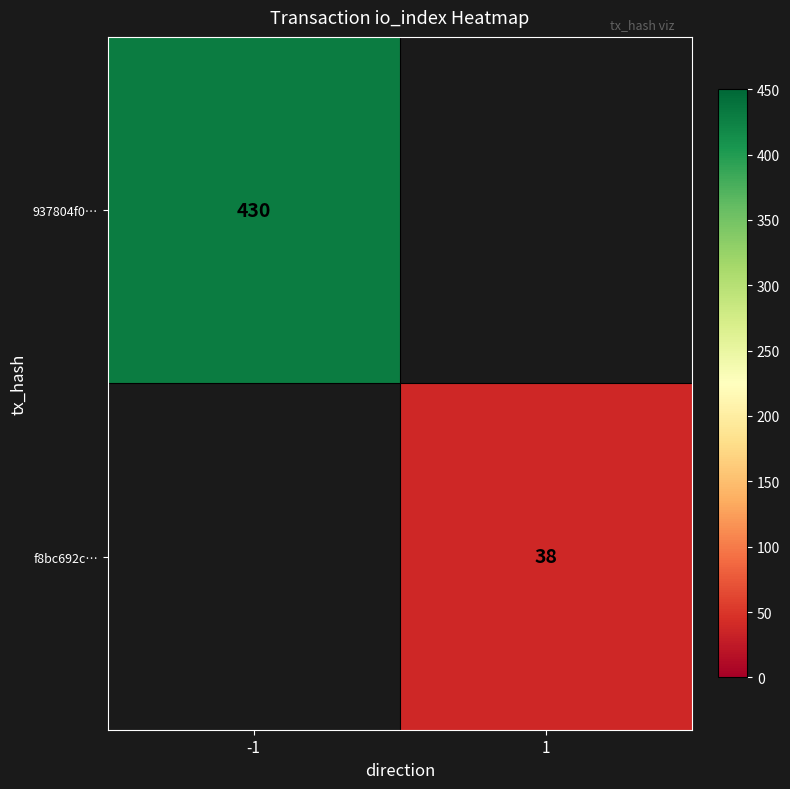

The f8bc692c… series shows 20 at 1. True or false?

False